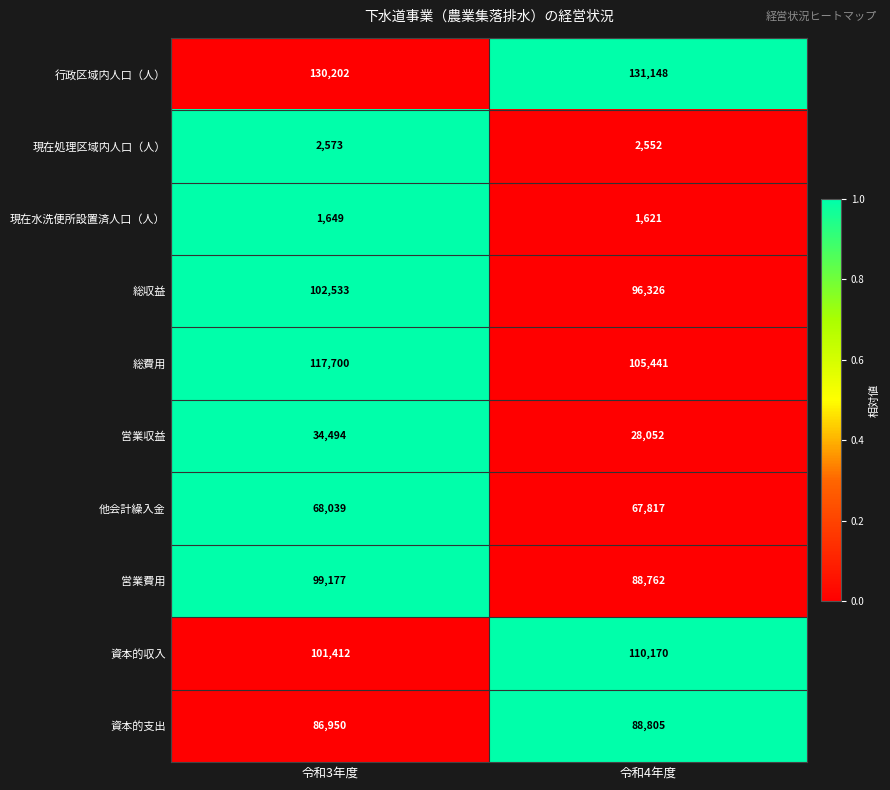

What is the spread (max minus min) of values at 令和4年度?

129527